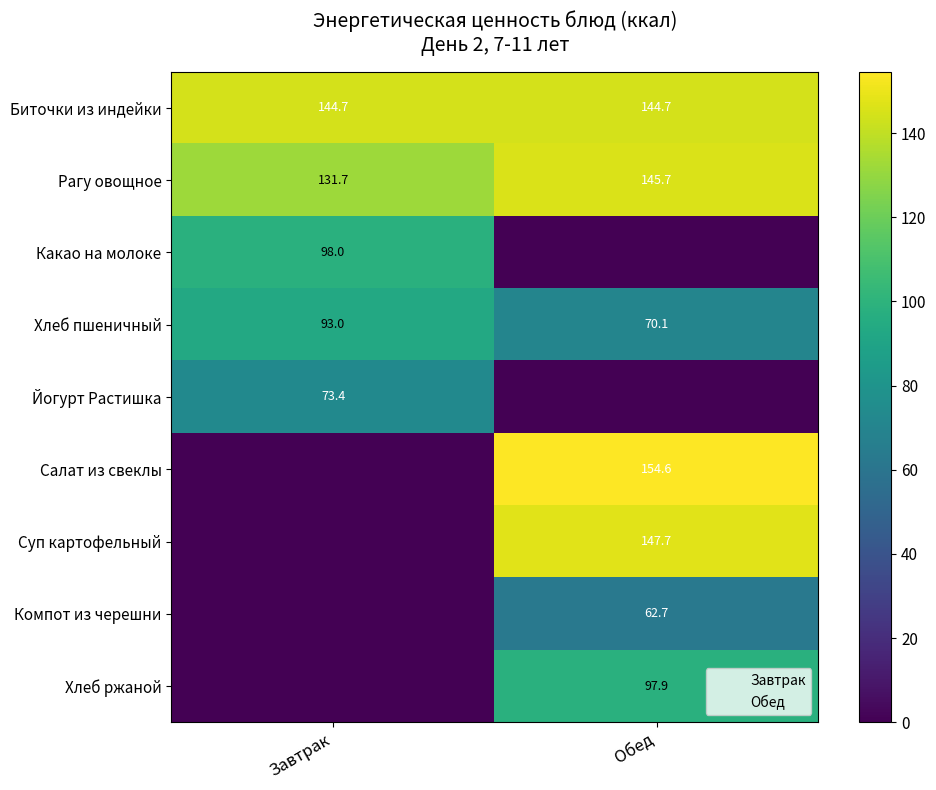

Which label corresponds to the smallest value in the chart?

Обед